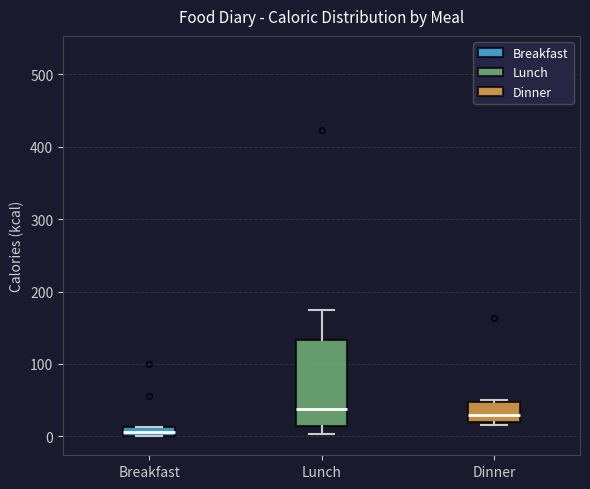

Where does the upper whisker of the box for Lunch end on the y-axis? The values are not printed on the chart, so give them approximately, as read against the axis.

180